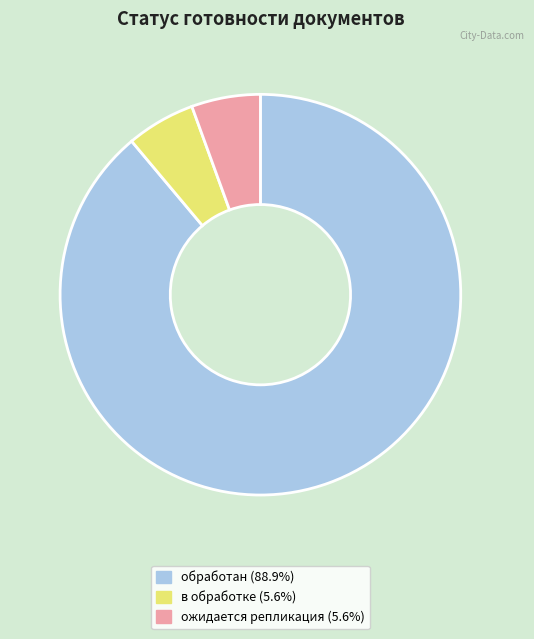

Combined, do ожидается репликация and в обработке account for over 50%?

No